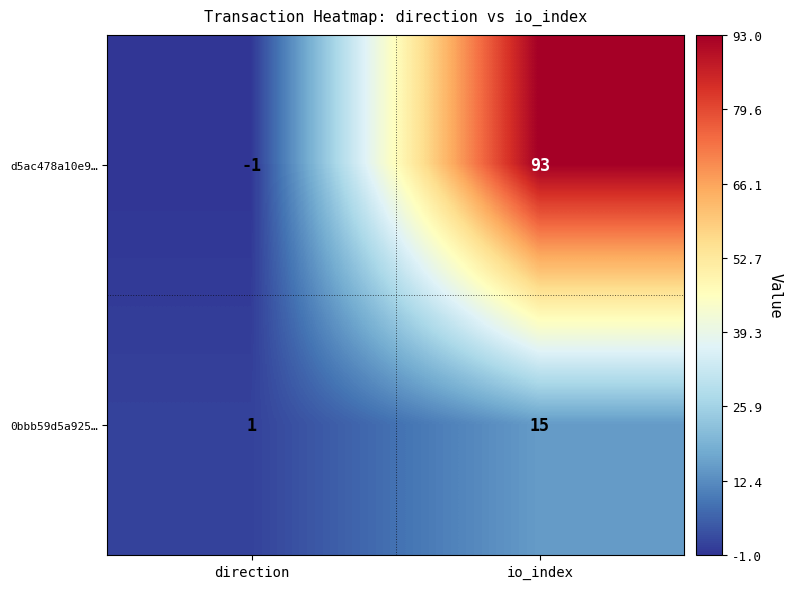

What is the total value across all series at io_index?

108